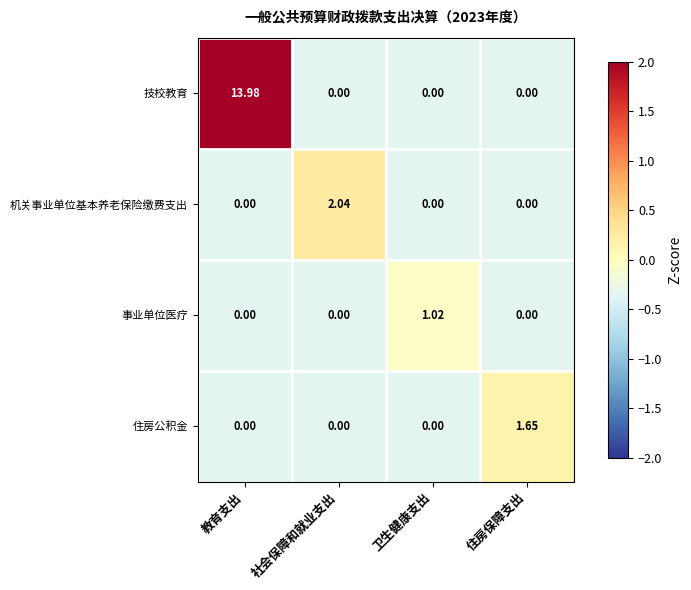

Which category has the highest value in the 事业单位医疗 series?

卫生健康支出